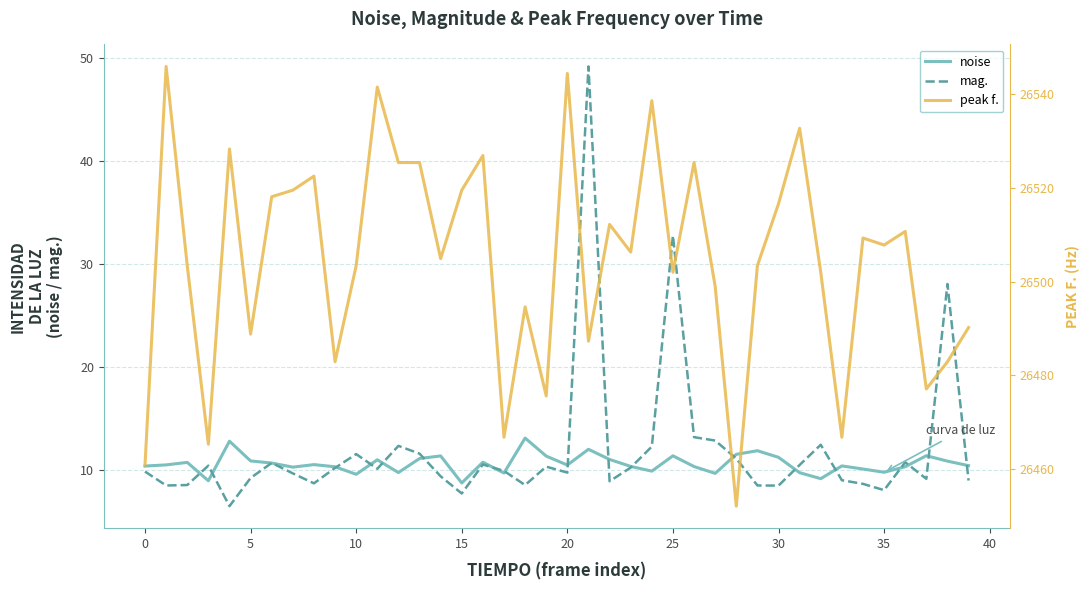

The peak f. series shows 43627.2 at 25. True or false?

False